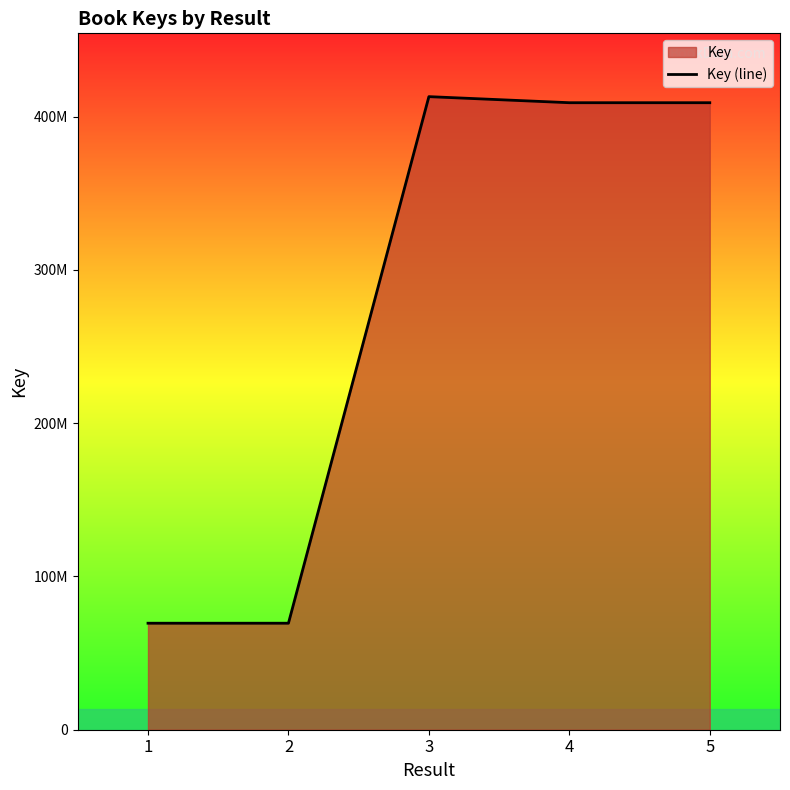

Where does the data first go above 409165933?

3